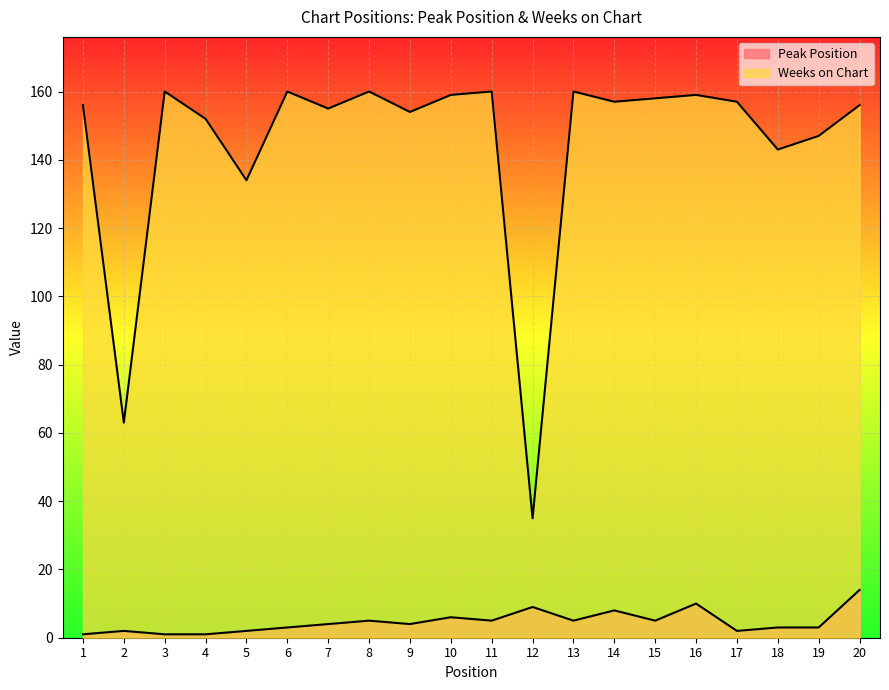

Which series has the largest range (max minus min)?

Weeks on Chart